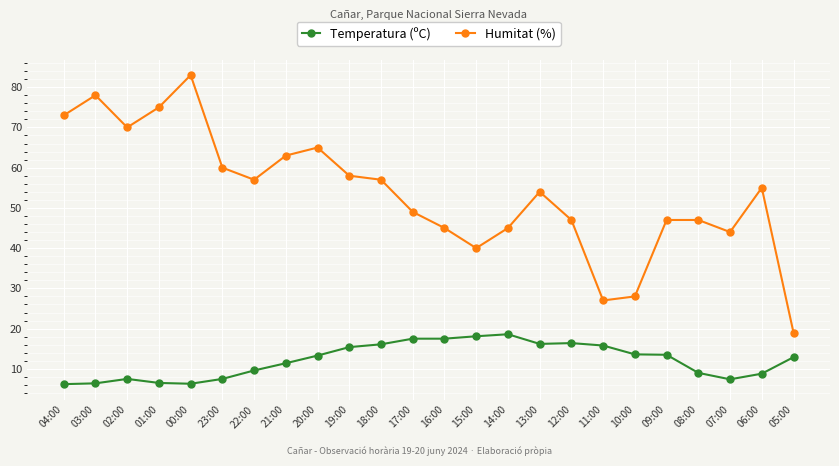

Rank the series at 14:00 from highest to lowest value.

Humitat (%), Temperatura (ºC)